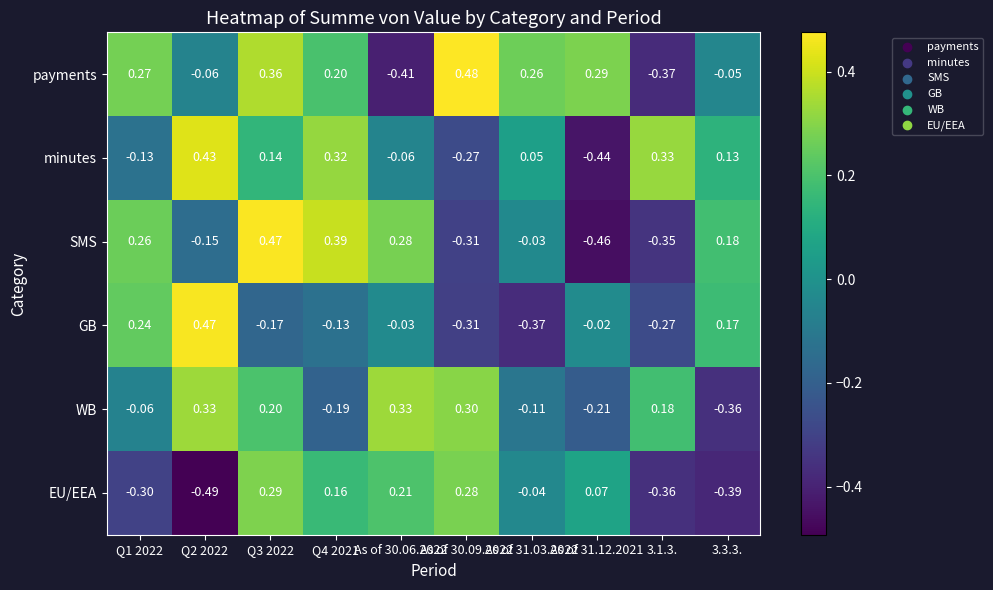

Which series has the widest spread of values?

SMS